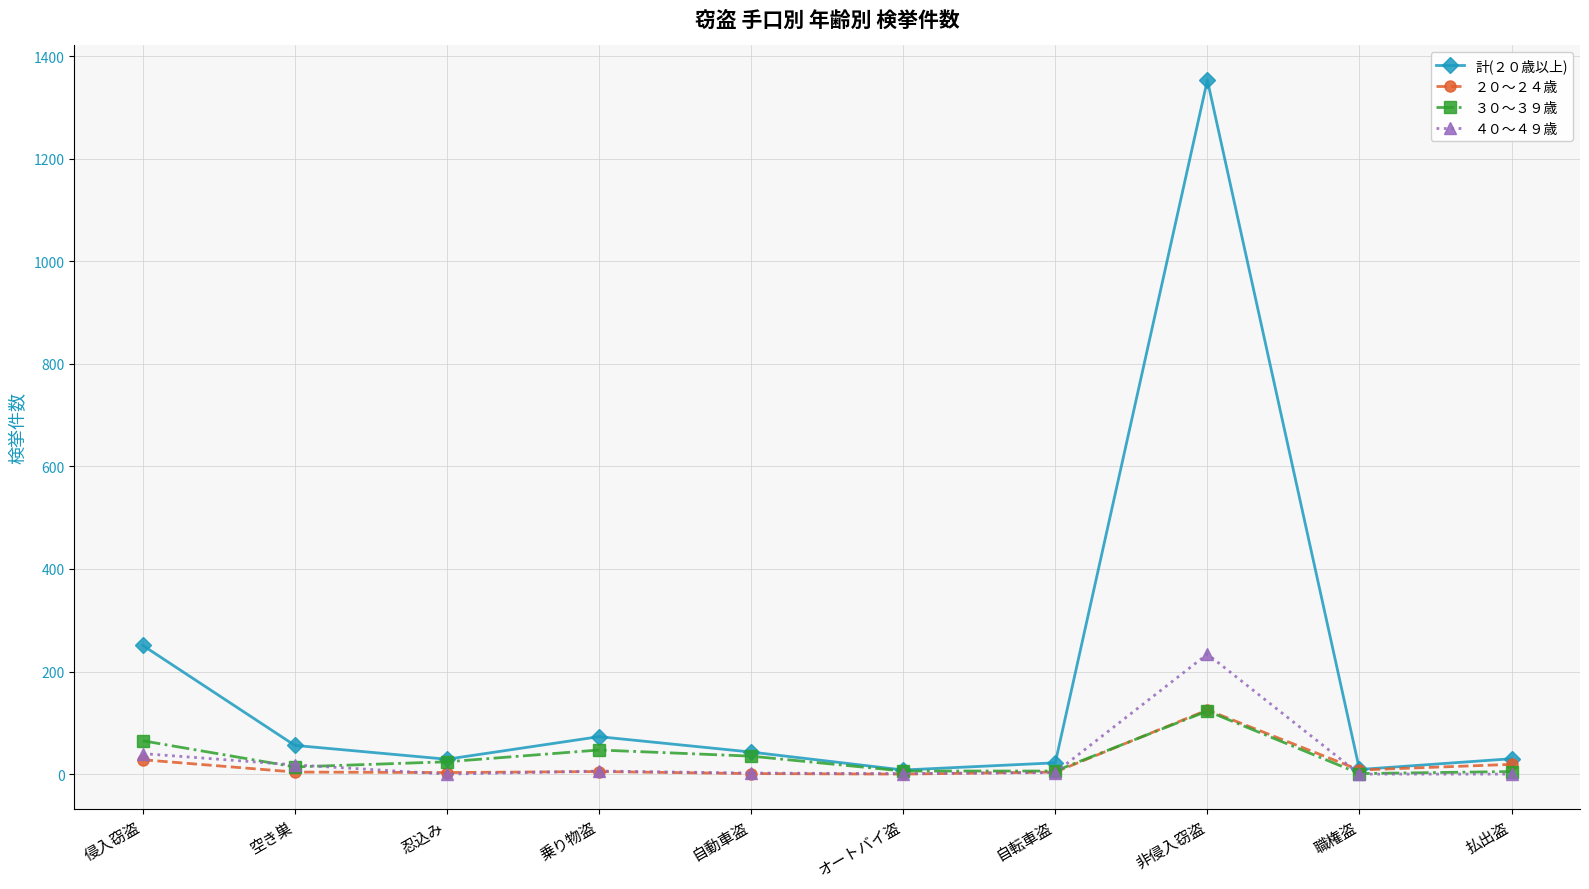

Between 乗り物盗 and オートバイ盗, which series saw the biggest shift?

計(２０歳以上)